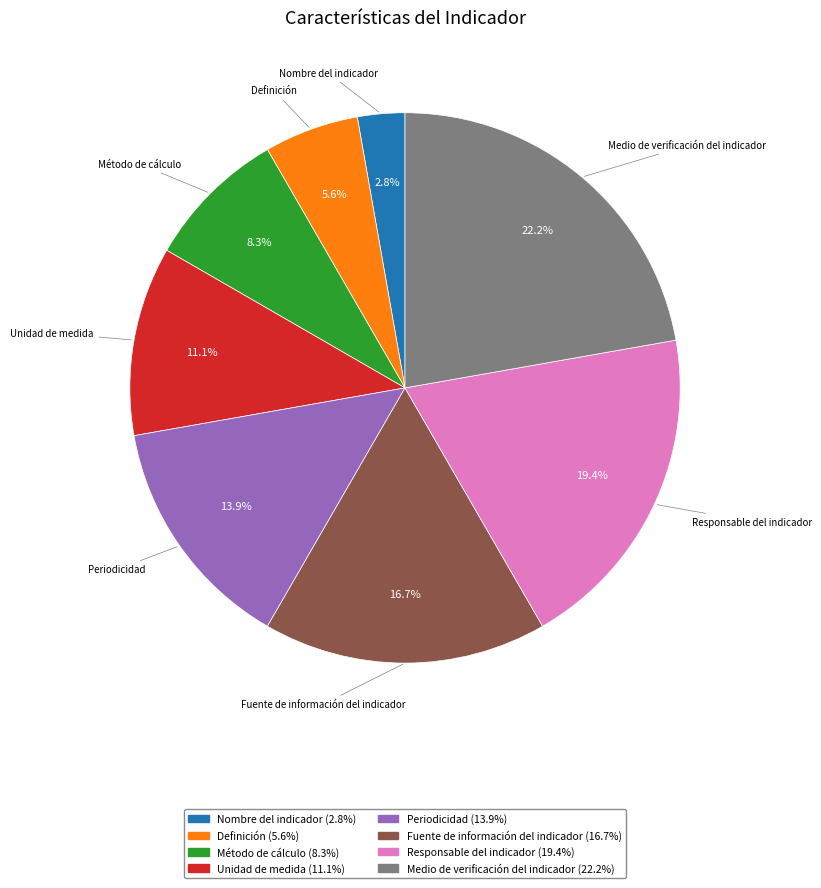

True or false: Unidad de medida accounts for 17% of the total.

False